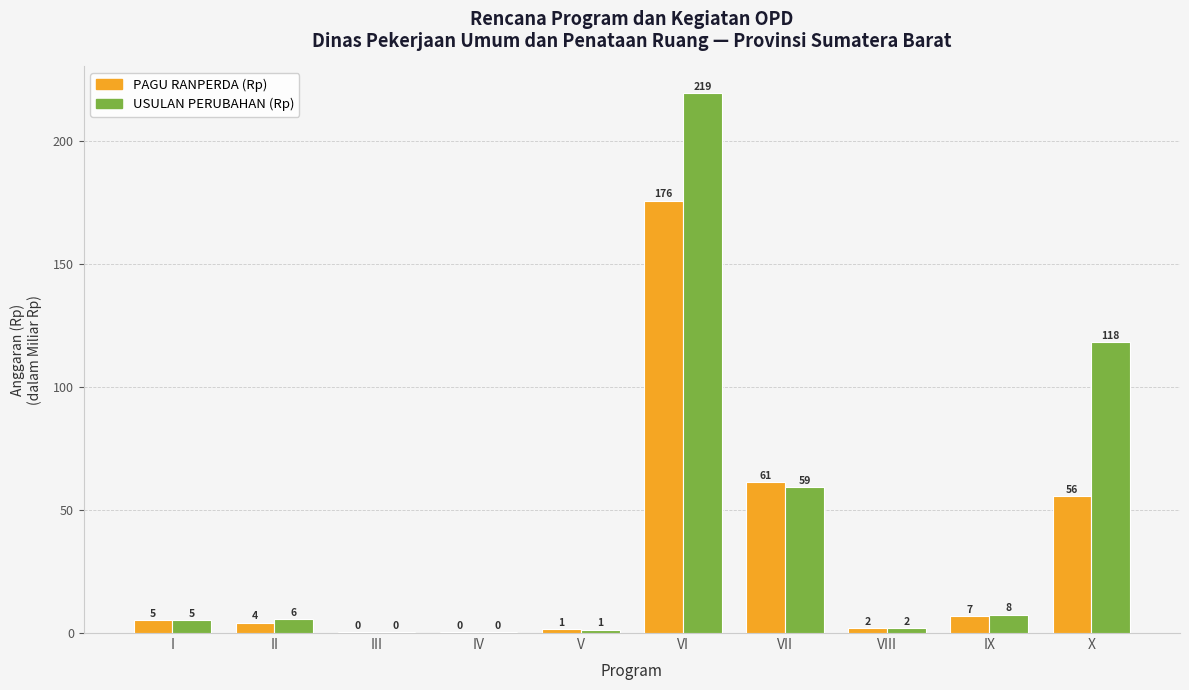

What is the value of the USULAN PERUBAHAN (Rp) bar at the 8th from the left?

2.0